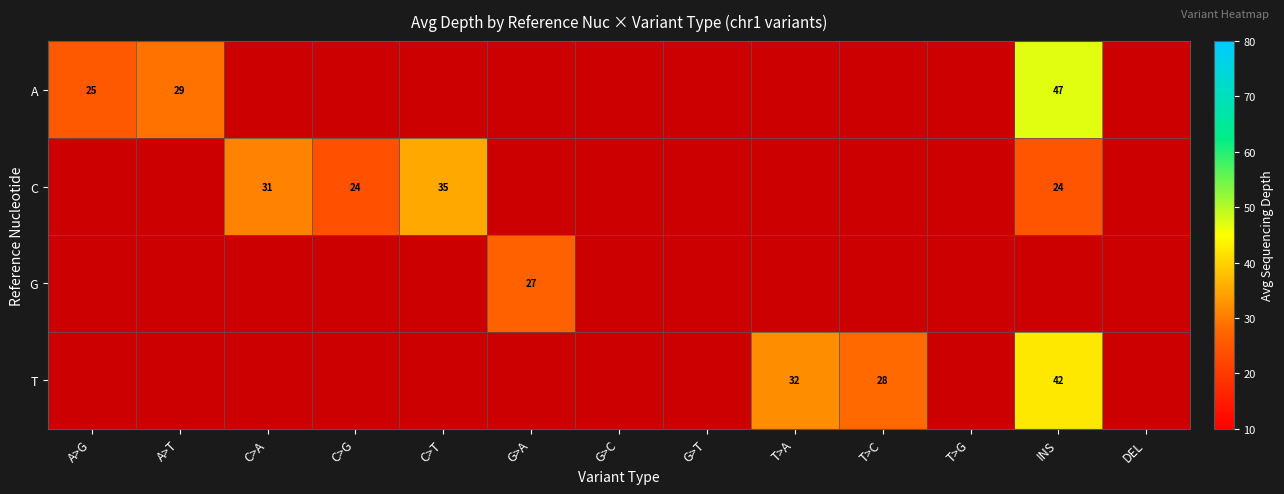

What is the minimum value shown in the chart?

24.0